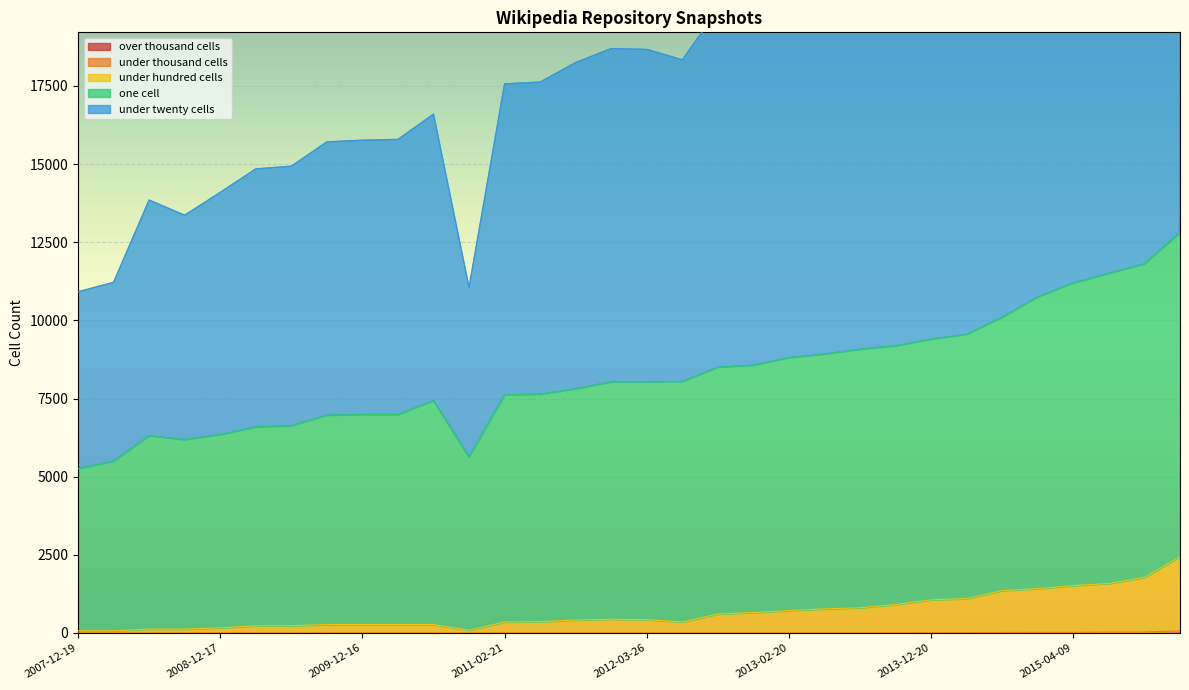

What is the label of the 2nd point from the right?

2015-10-01